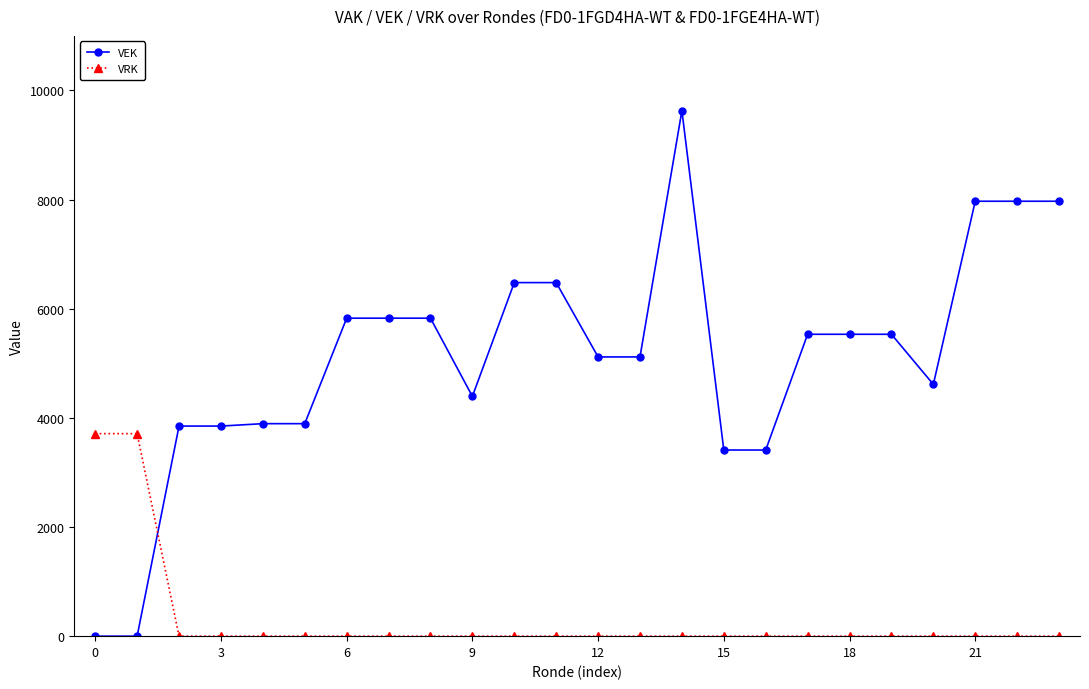

What is the value of the VEK point at the 10th from the left?

4394